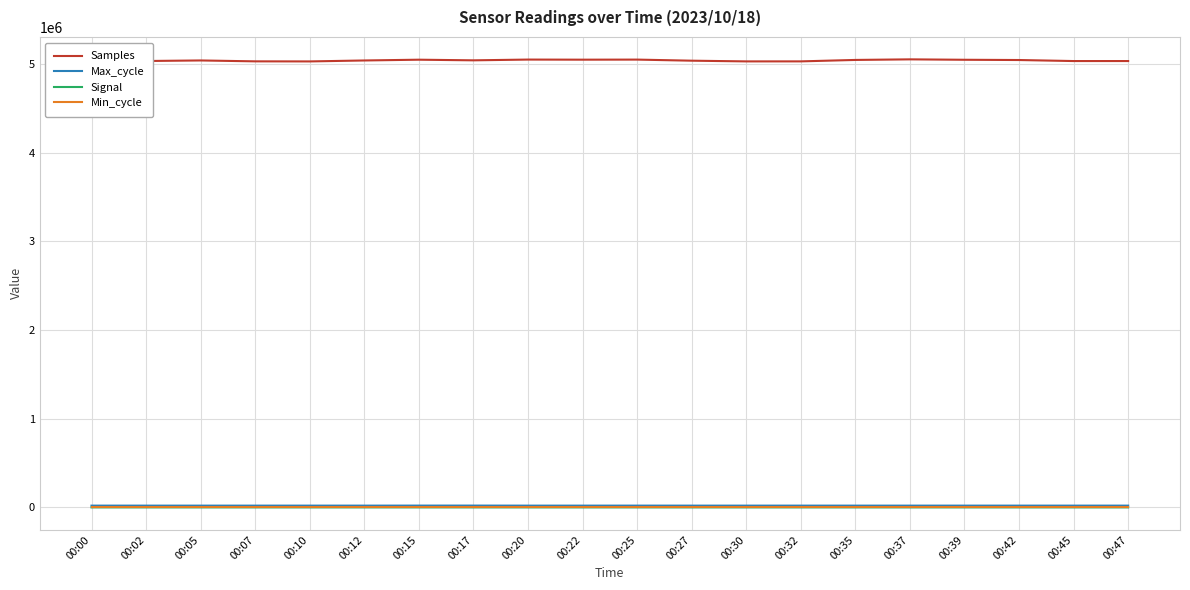

True or false: Samples and Max_cycle cross at least once.

False